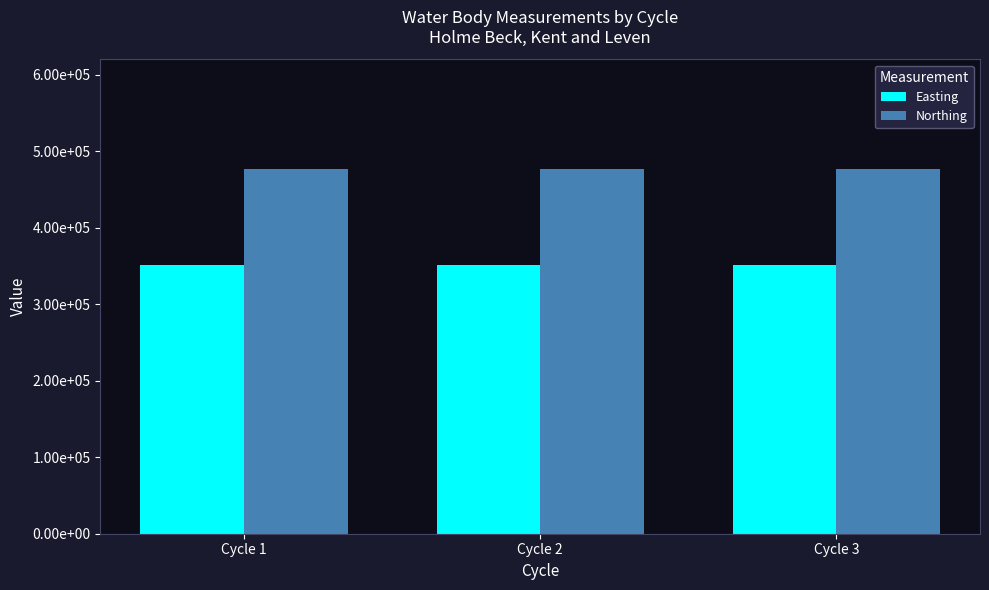

Does the chart contain stacked bars?

No